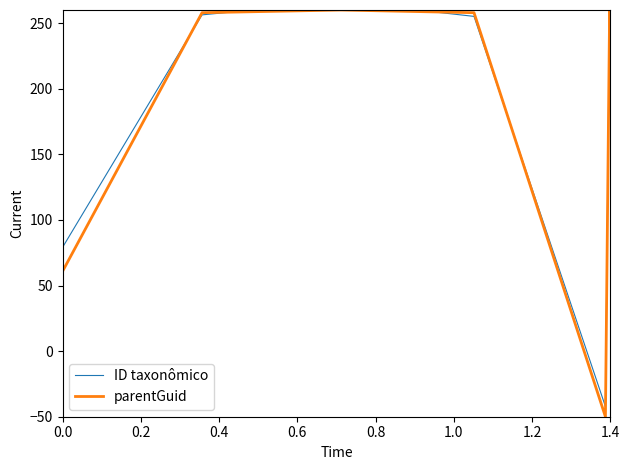

True or false: ID taxonômico and parentGuid cross at least once.

True